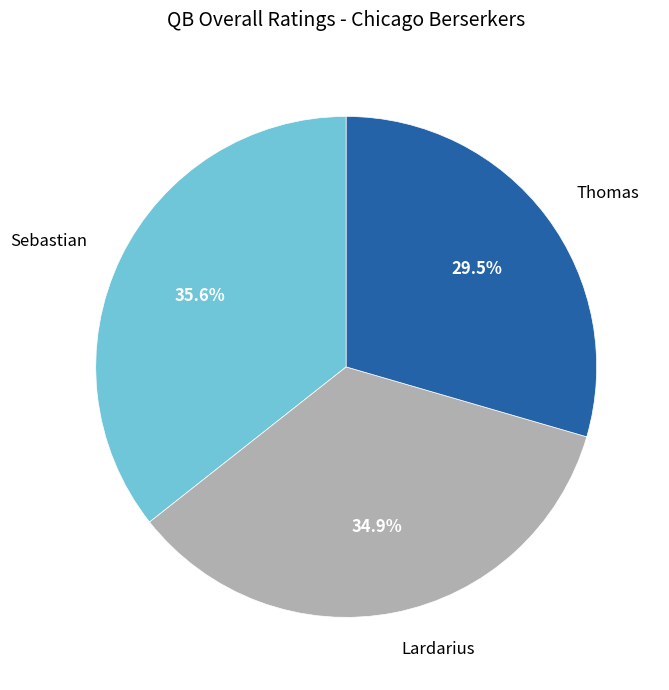

Is there a majority slice in this chart?

No